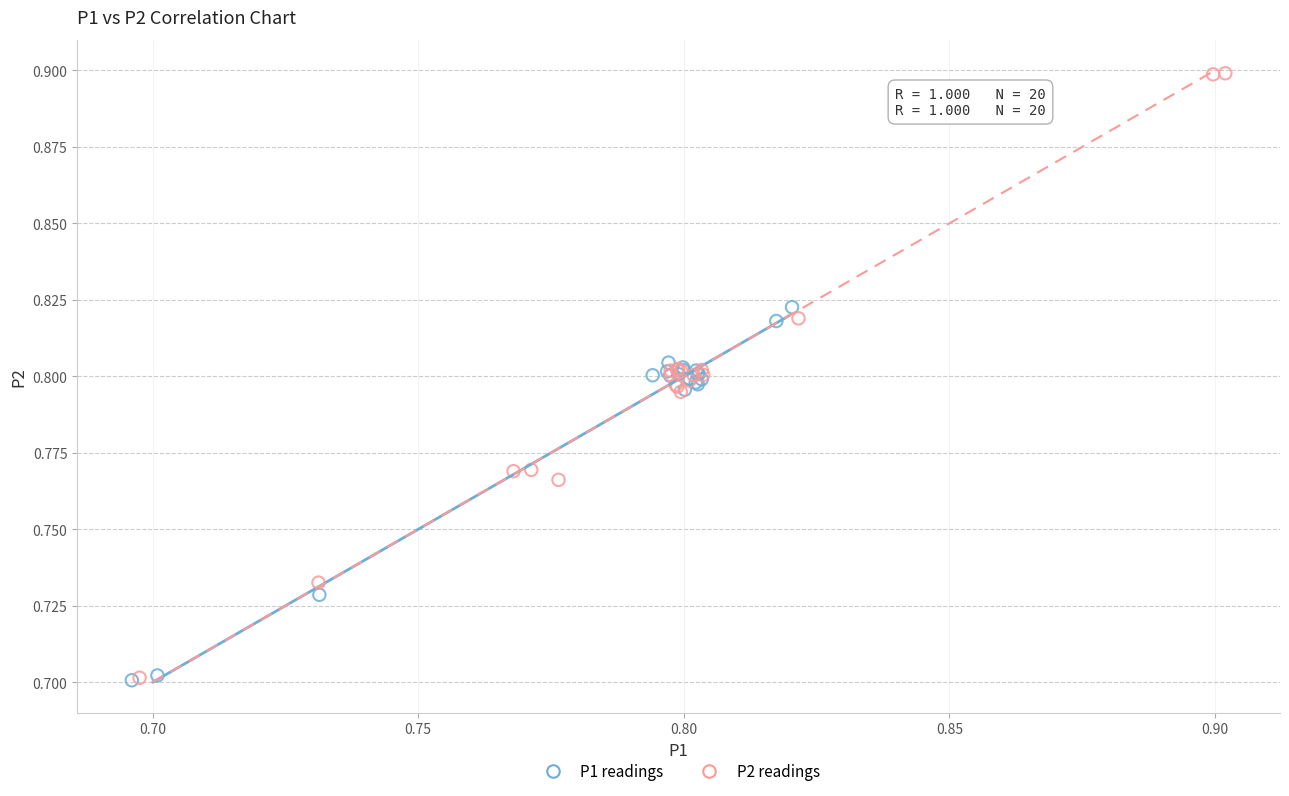

Which series reaches the maximum Y coordinate?

P2 readings